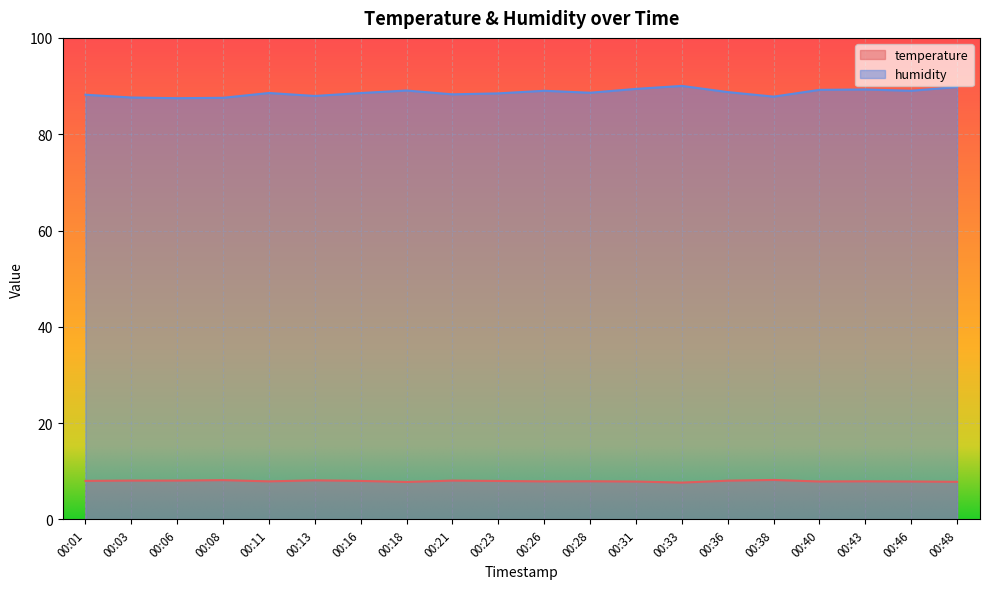

At 00:08, list the series in order from largest to smallest.

humidity, temperature